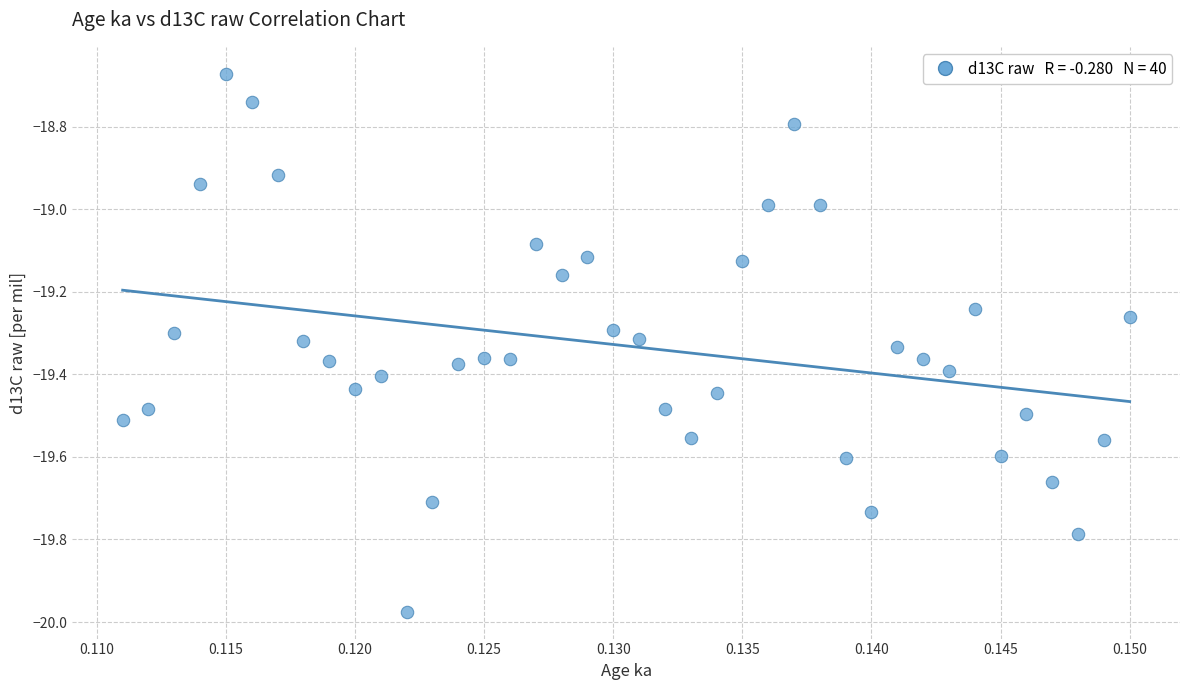

How many points are shown in the scatter plot?

40